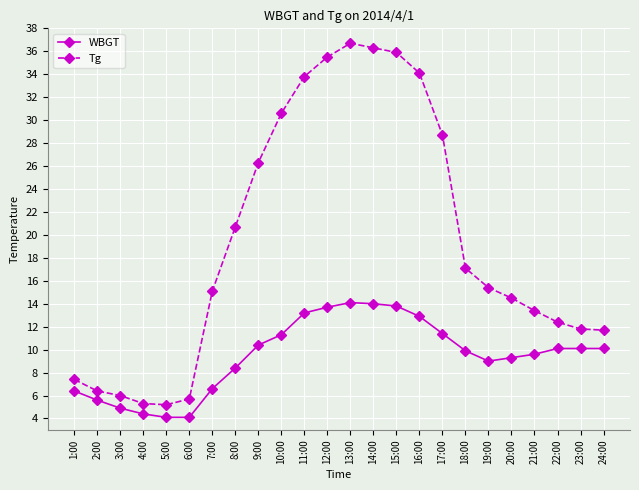

Which series changed the most between 3:00 and 15:00?

Tg